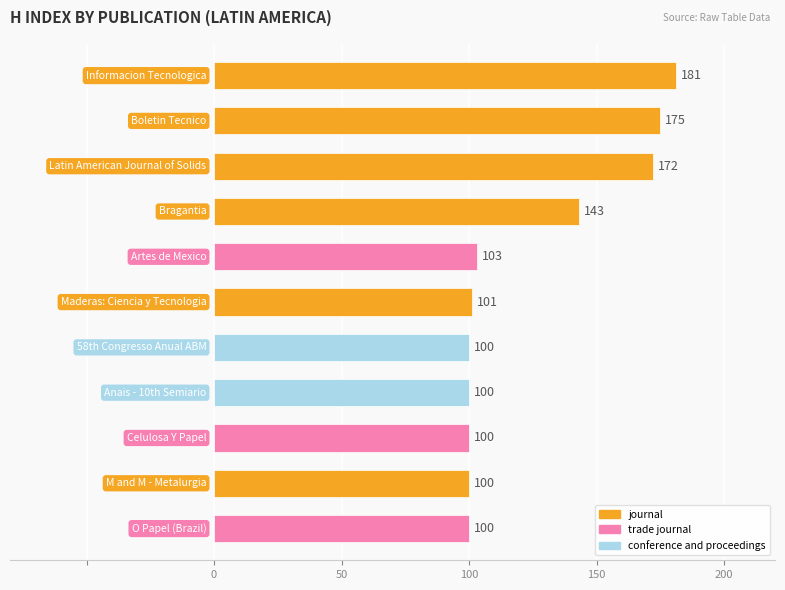

Reading top to bottom, extract all data points from this chart.

181	175	172	143	103	101	100	100	100	100	100